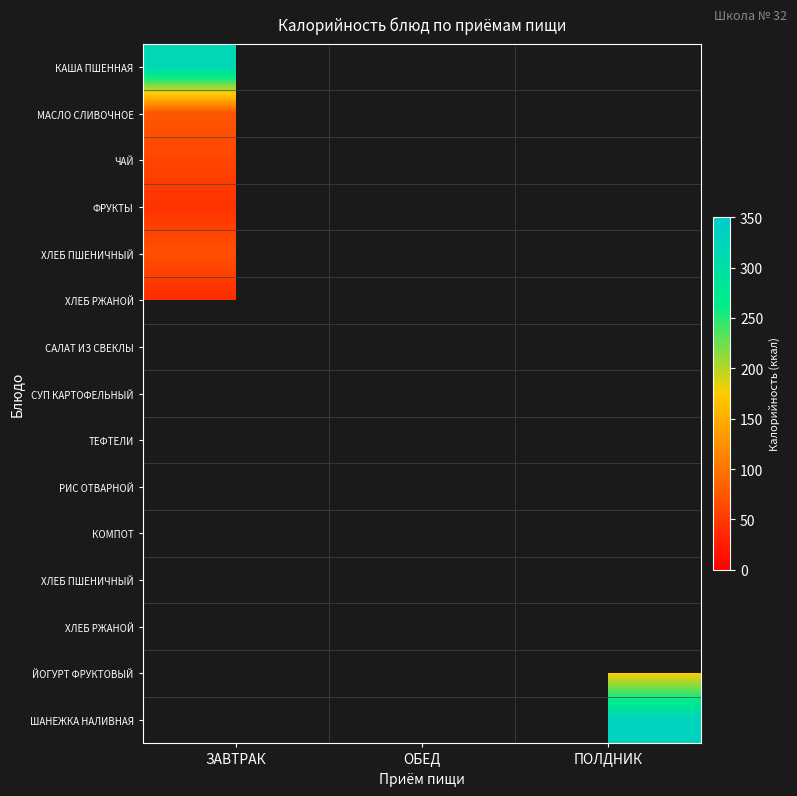

Which has a higher value, ПОЛДНИК or ЗАВТРАК?

ЗАВТРАК